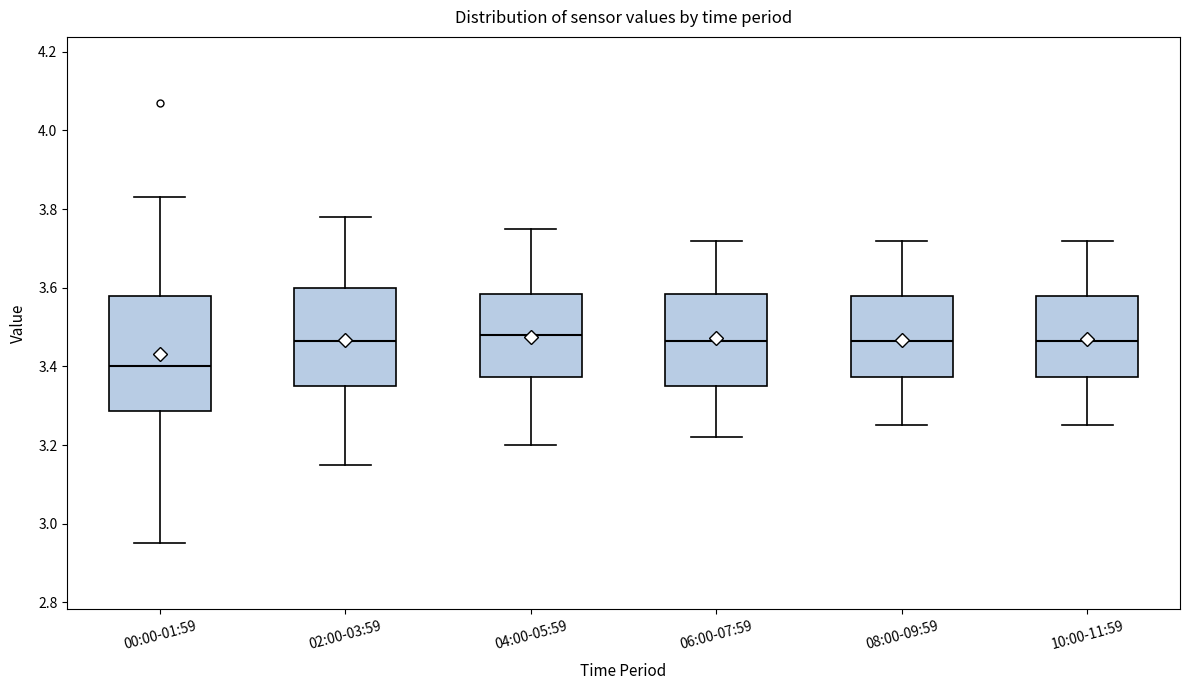

Reading left to right, transcribe this box plot: for each box, give where its median line is, the range the box spans, and where its two whiskers end, as read against the y-axis. The values are not printed on the chart, so give them approximately, as read against the axis.

00:00-01:59: median 3.40, box 3.28 to 3.58, whiskers 2.96 to 3.84
02:00-03:59: median 3.46, box 3.36 to 3.60, whiskers 3.16 to 3.78
04:00-05:59: median 3.48, box 3.38 to 3.58, whiskers 3.20 to 3.76
06:00-07:59: median 3.46, box 3.36 to 3.58, whiskers 3.22 to 3.72
08:00-09:59: median 3.46, box 3.38 to 3.58, whiskers 3.26 to 3.72
10:00-11:59: median 3.46, box 3.38 to 3.58, whiskers 3.26 to 3.72